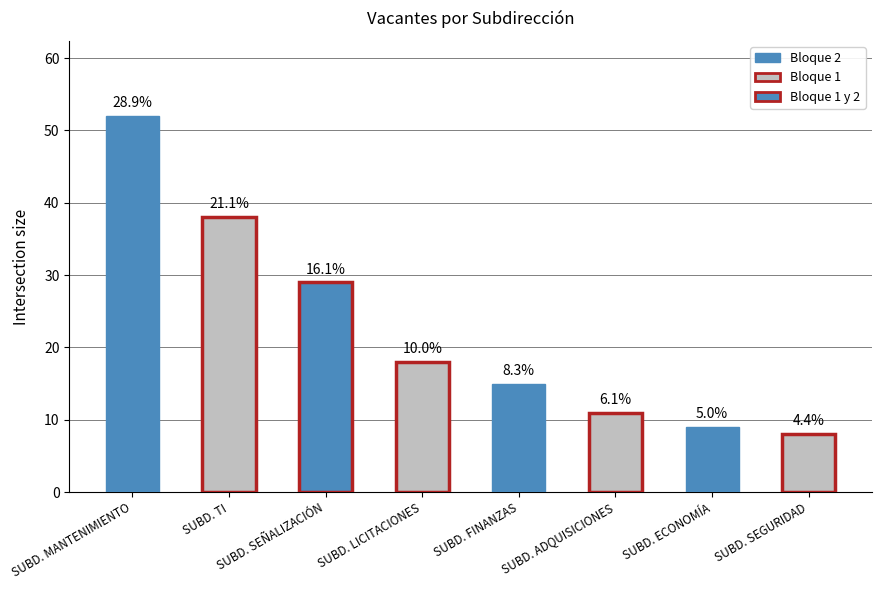

At which label is the value closest to 30?

SUBD. SEÑALIZACIÓN